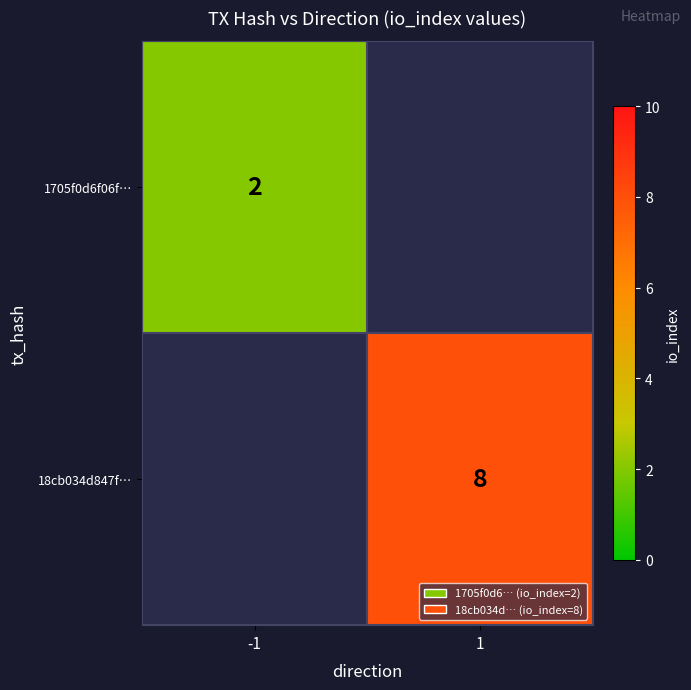

Is the value of 1705f0d6f06f… at -1 greater than the value of 18cb034d847f… at 1?

No